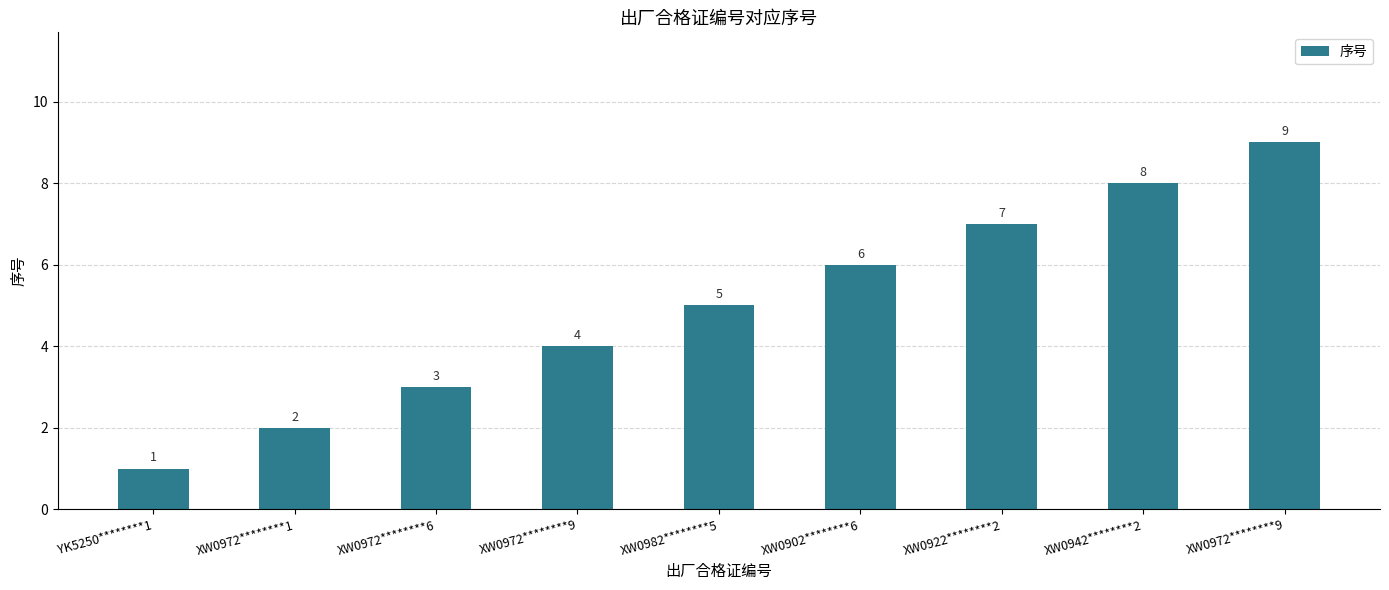

What is the difference between the values at XW0942********2 and XW0982********5?

3